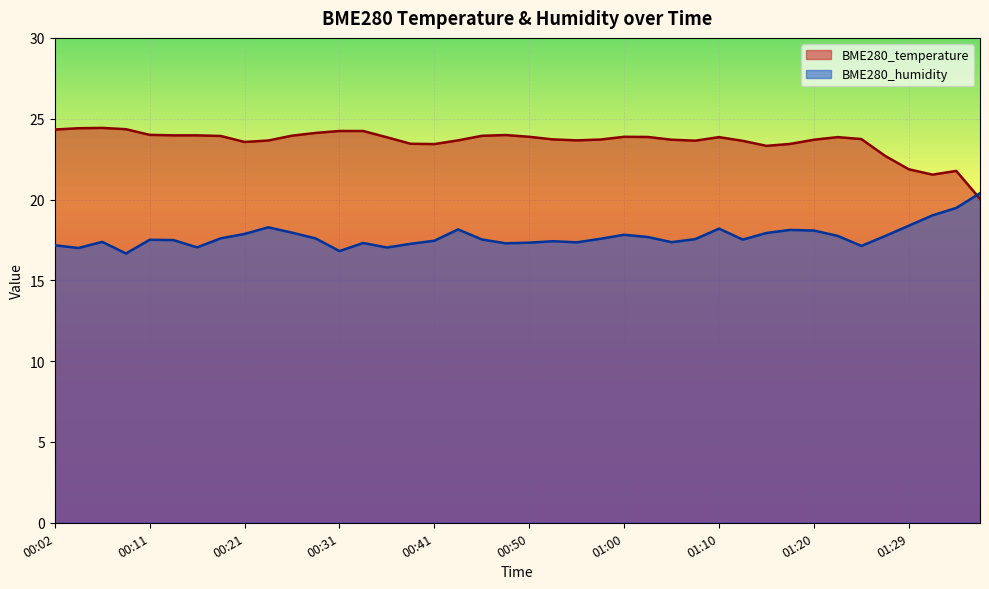

Reading right to left, extract all data points from this chart.

BME280_temperature: 20.0	21.8	21.5	21.9	22.7	23.7	23.9	23.7	23.4	23.3	23.6	23.9	23.6	23.7	23.9	23.9	23.7	23.7	23.7	23.9	24.0	23.9	23.7	23.4	23.4	23.9	24.2	24.2	24.1	23.9	23.6	23.6	23.9	24.0	24.0	24.0	24.4	24.4	24.4	24.3
BME280_humidity: 20.4	19.5	19.0	18.4	17.7	17.1	17.8	18.1	18.1	17.9	17.5	18.2	17.6	17.4	17.7	17.8	17.6	17.4	17.4	17.3	17.3	17.5	18.1	17.4	17.3	17.0	17.3	16.8	17.6	17.9	18.3	17.9	17.6	17.0	17.5	17.5	16.7	17.4	17.0	17.2